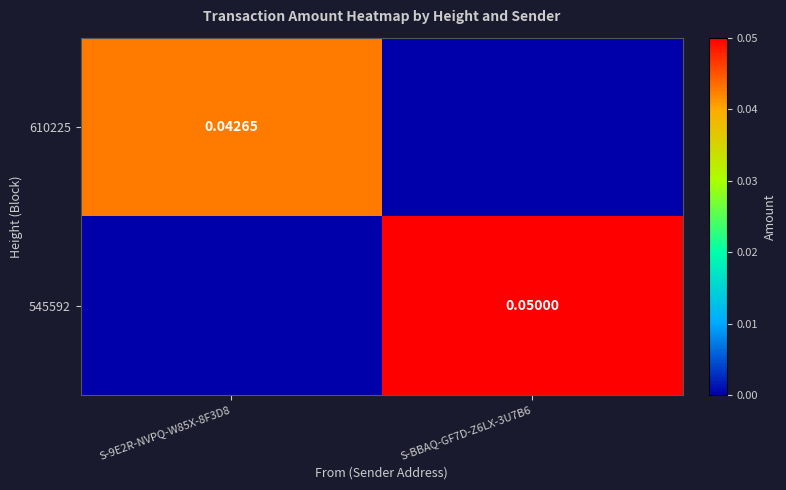

Is the value of 545592 at S-BBAQ-GF7D-Z6LX-3U7B6 greater than the value of 610225 at S-9E2R-NVPQ-W85X-8F3D8?

Yes